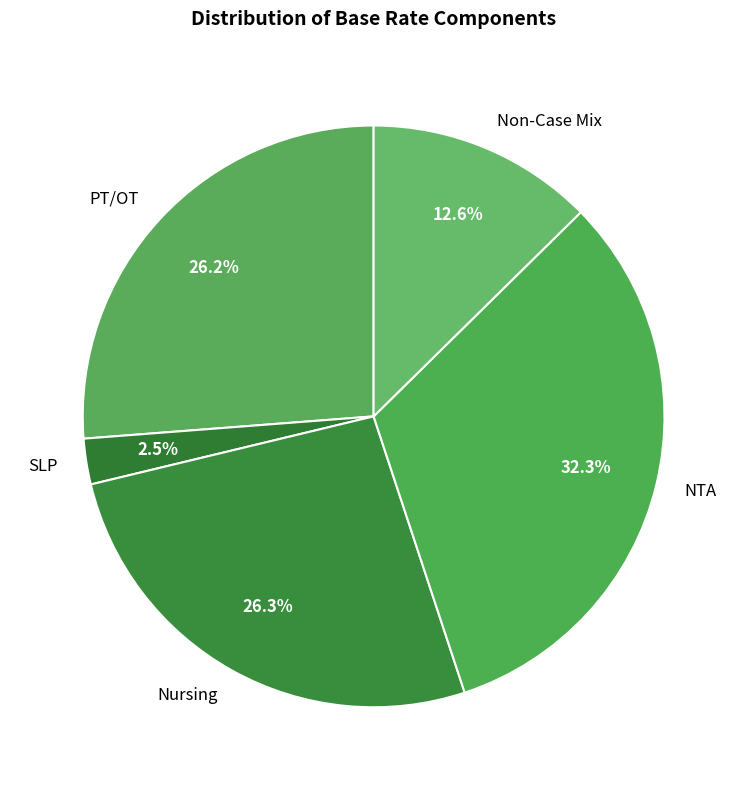

Does any single category account for the majority?

No